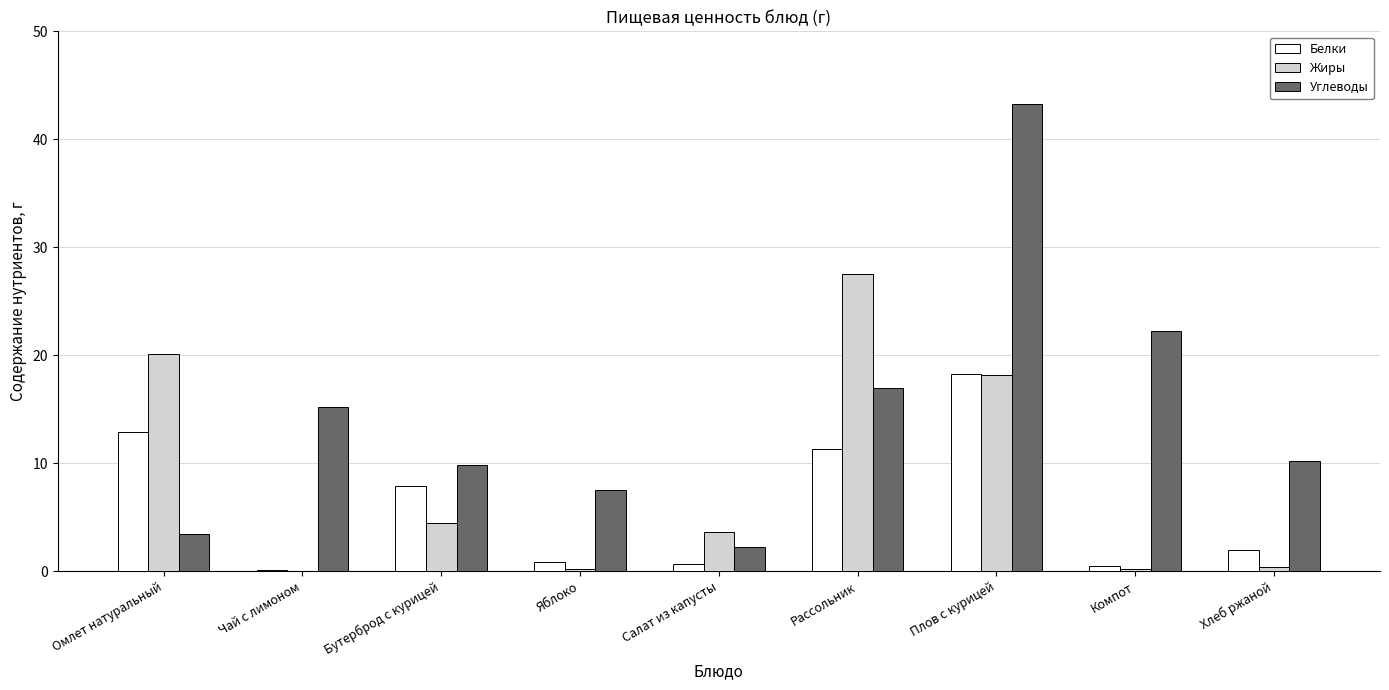

Which series changed the most between Бутерброд с курицей and Рассольник?

Жиры